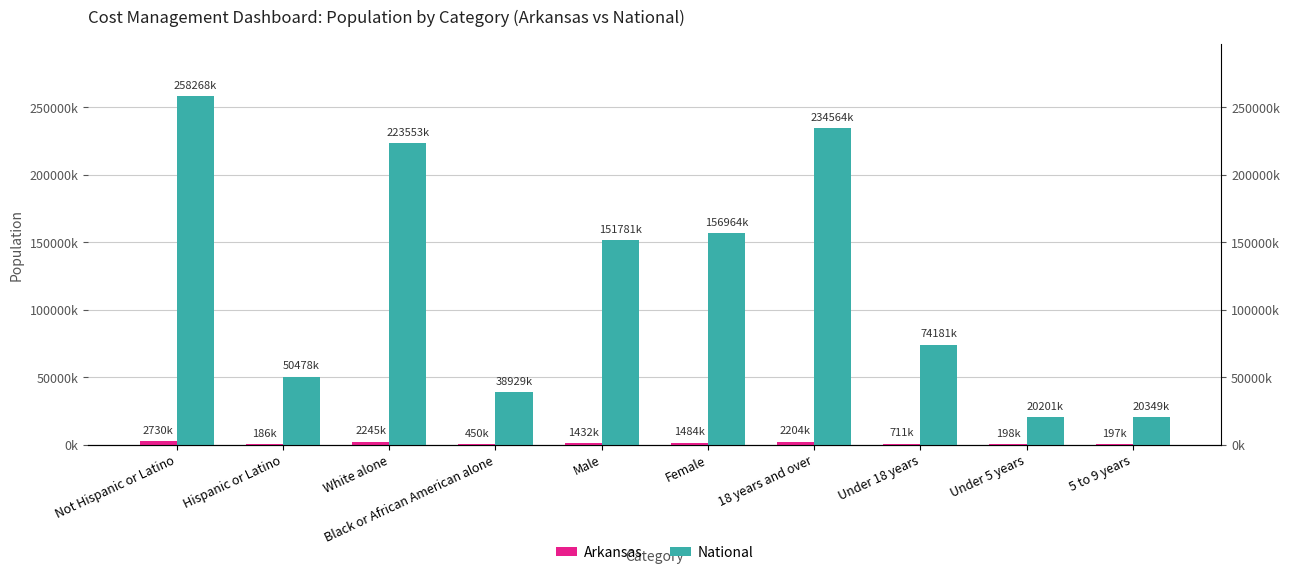

What position from the right is White alone?

8